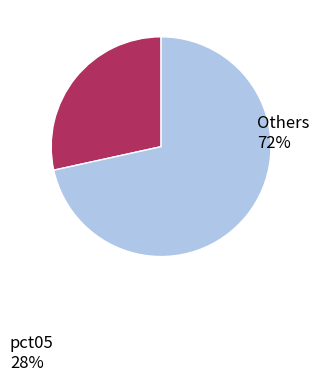

Is there any slice that represents more than half of the pie?

Yes